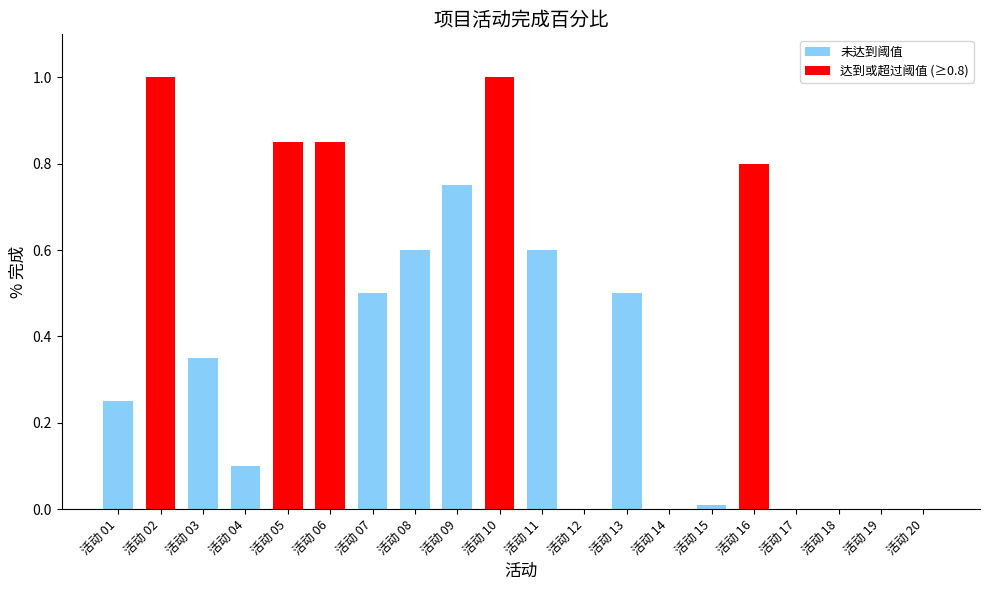

The value at 活动 11 is 1.0. True or false?

False